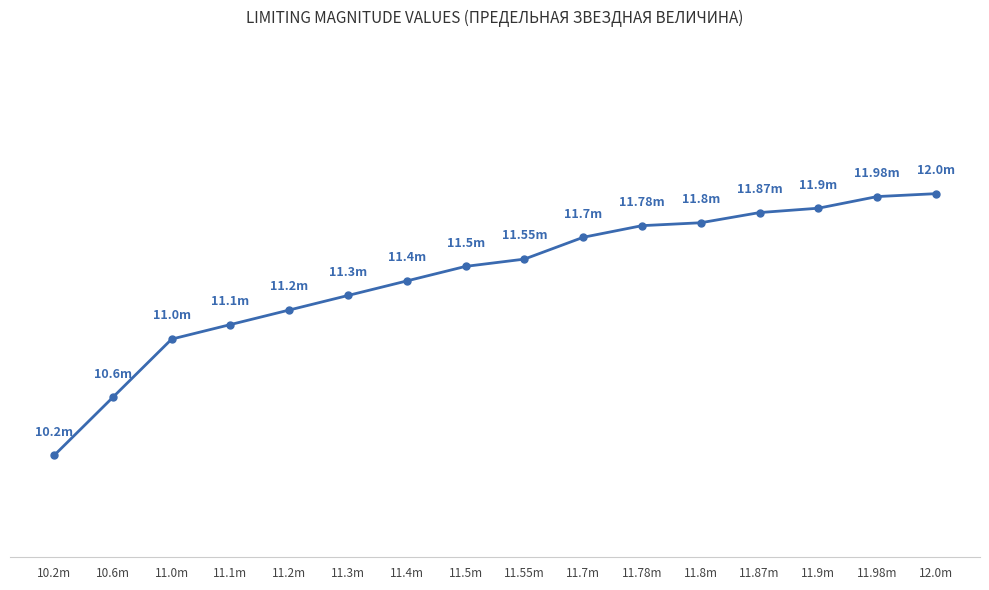

The value at 11.4m is 11.4. True or false?

True